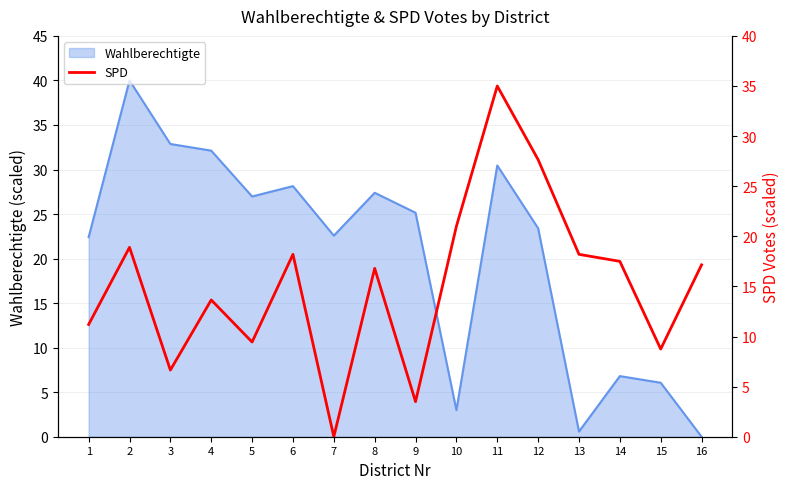

True or false: the data has more than 1 interior local peaks.

True